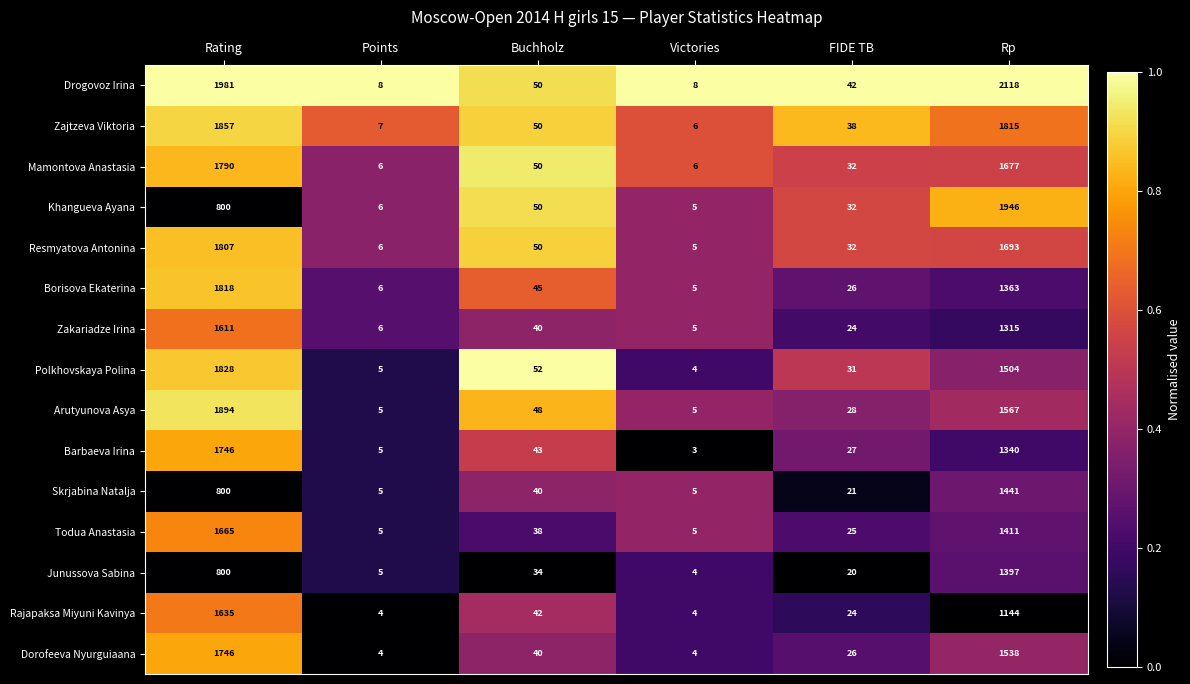

What is the total value across all series at Rp?

23269